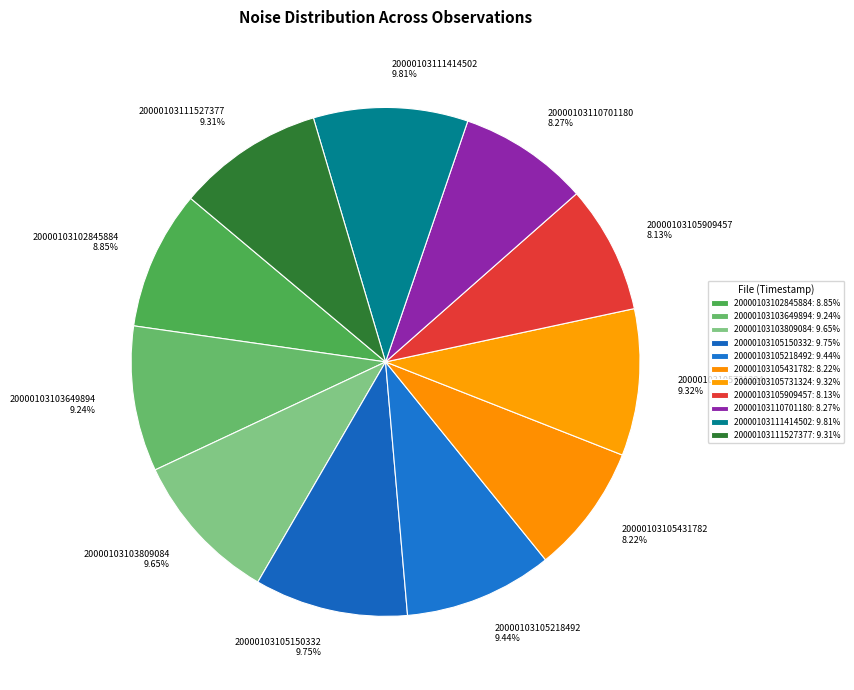

How many slices are in this pie chart?

11